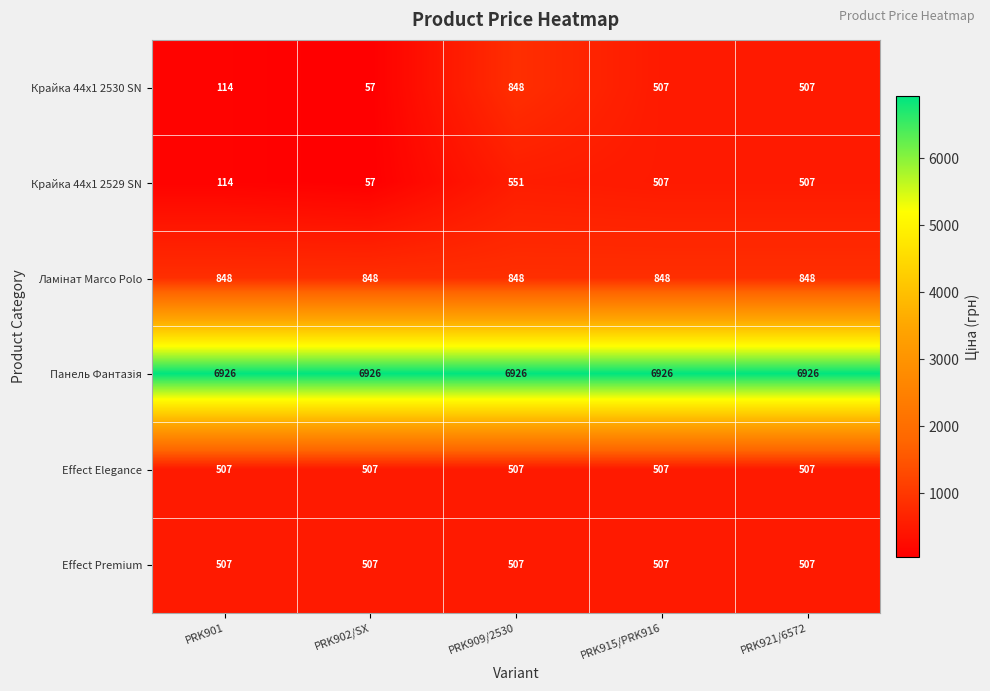

What is the total value across all series at PRK902/SX?

8902